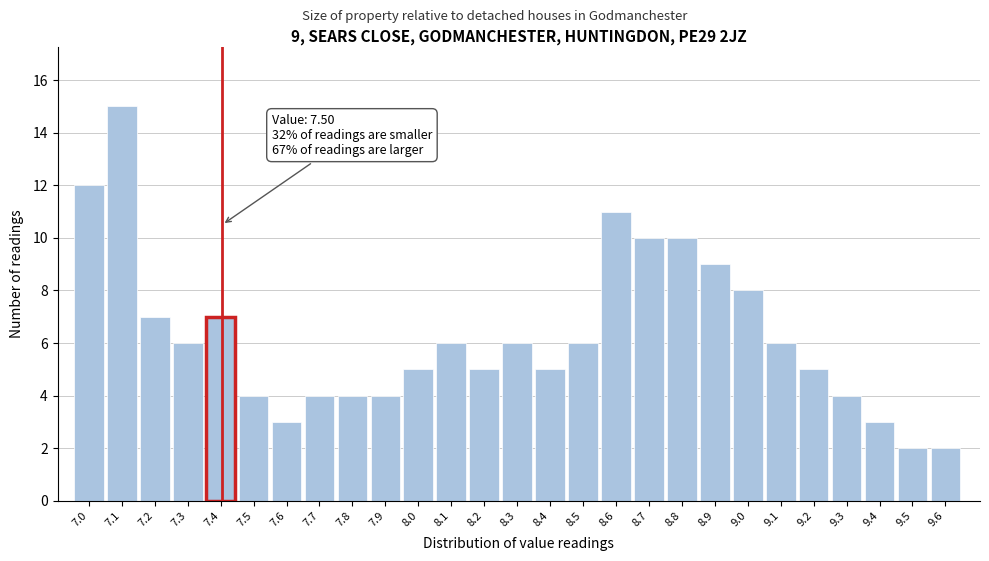

Reading left to right, what are all the values shown in this chart?

7.0=12	7.1=15	7.2=7	7.3=6	7.4=7	7.5=4	7.6=3	7.7=4	7.8=4	7.9=4	8.0=5	8.1=6	8.2=5	8.3=6	8.4=5	8.5=6	8.6=11	8.7=10	8.8=10	8.9=9	9.0=8	9.1=6	9.2=5	9.3=4	9.4=3	9.5=2	9.6=2